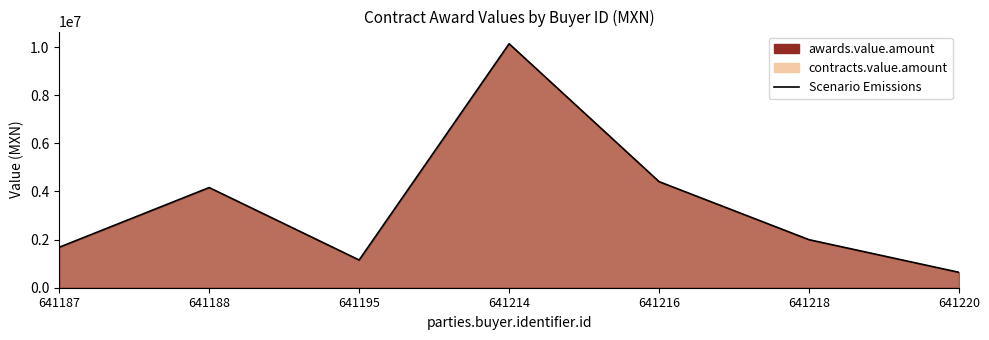

The value at 641220 is 639835.4. True or false?

True